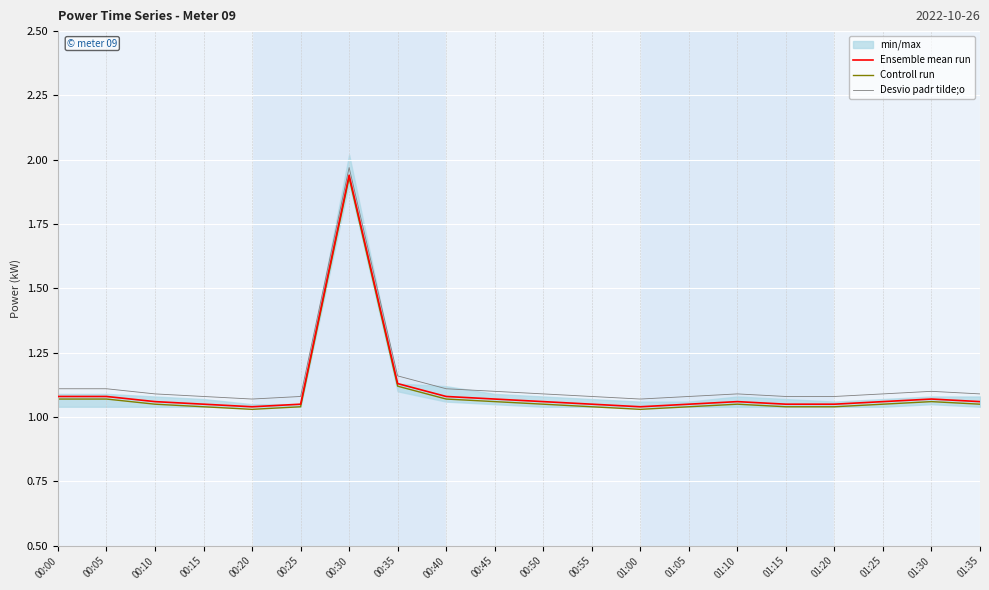

What is the label of the 3rd point from the left?

00:10